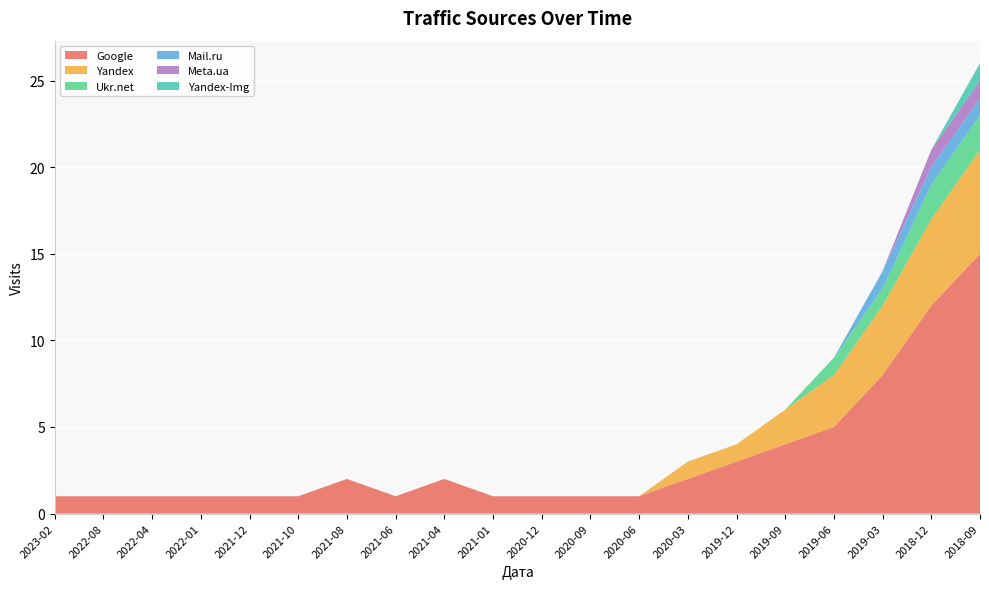

Reading left to right, list all the values displayed in this chart.

Google: 2023-02=1	2022-08=1	2022-04=1	2022-01=1	2021-12=1	2021-10=1	2021-08=2	2021-06=1	2021-04=2	2021-01=1	2020-12=1	2020-09=1	2020-06=1	2020-03=2	2019-12=3	2019-09=4	2019-06=5	2019-03=8	2018-12=12	2018-09=15
Yandex: 2023-02=0	2022-08=0	2022-04=0	2022-01=0	2021-12=0	2021-10=0	2021-08=0	2021-06=0	2021-04=0	2021-01=0	2020-12=0	2020-09=0	2020-06=0	2020-03=1	2019-12=1	2019-09=2	2019-06=3	2019-03=4	2018-12=5	2018-09=6
Ukr.net: 2023-02=0	2022-08=0	2022-04=0	2022-01=0	2021-12=0	2021-10=0	2021-08=0	2021-06=0	2021-04=0	2021-01=0	2020-12=0	2020-09=0	2020-06=0	2020-03=0	2019-12=0	2019-09=0	2019-06=1	2019-03=1	2018-12=2	2018-09=2
Mail.ru: 2023-02=0	2022-08=0	2022-04=0	2022-01=0	2021-12=0	2021-10=0	2021-08=0	2021-06=0	2021-04=0	2021-01=0	2020-12=0	2020-09=0	2020-06=0	2020-03=0	2019-12=0	2019-09=0	2019-06=0	2019-03=1	2018-12=1	2018-09=1
Meta.ua: 2023-02=0	2022-08=0	2022-04=0	2022-01=0	2021-12=0	2021-10=0	2021-08=0	2021-06=0	2021-04=0	2021-01=0	2020-12=0	2020-09=0	2020-06=0	2020-03=0	2019-12=0	2019-09=0	2019-06=0	2019-03=0	2018-12=1	2018-09=1
Yandex-Img: 2023-02=0	2022-08=0	2022-04=0	2022-01=0	2021-12=0	2021-10=0	2021-08=0	2021-06=0	2021-04=0	2021-01=0	2020-12=0	2020-09=0	2020-06=0	2020-03=0	2019-12=0	2019-09=0	2019-06=0	2019-03=0	2018-12=0	2018-09=1